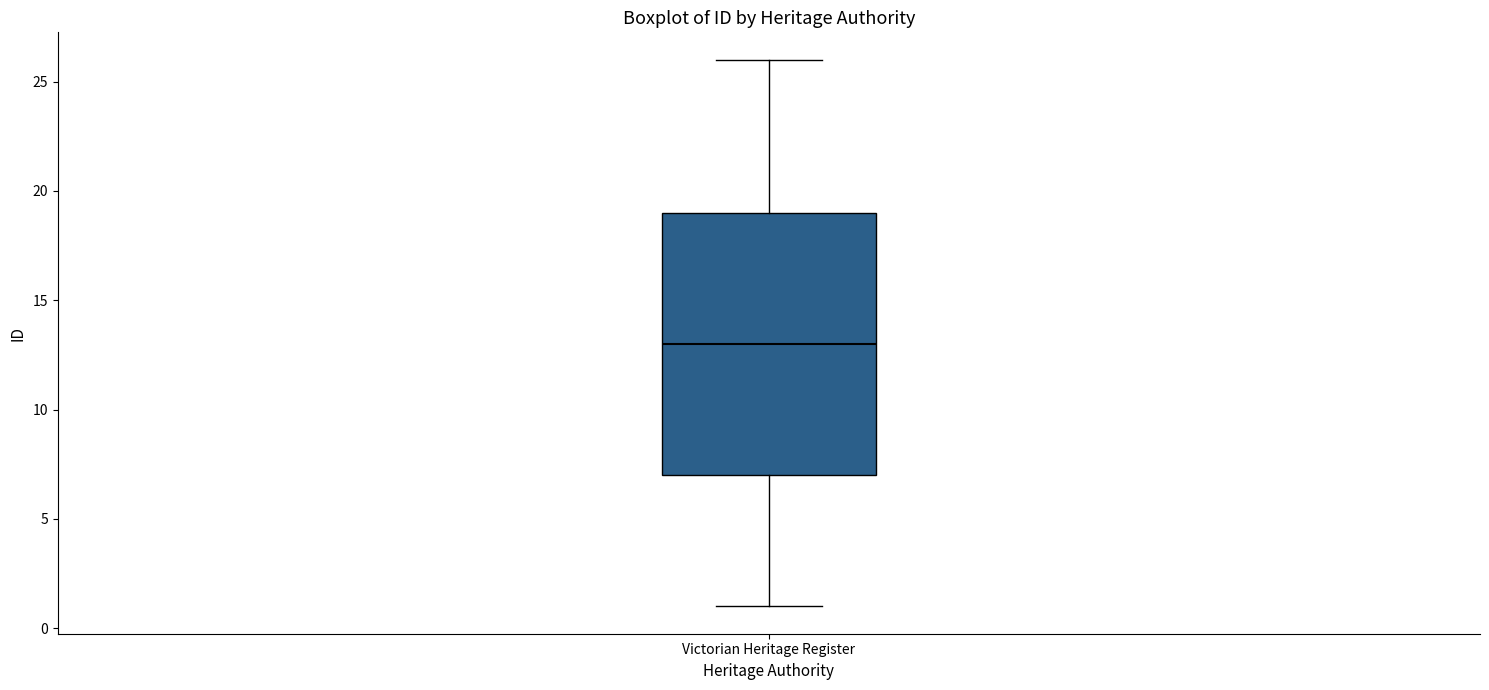

Transcribe this box plot: give where the median line is, the range the box spans, and where the two whiskers end, as read against the y-axis. The values are not printed on the chart, so give them approximately, as read against the axis.

median 13, box 7 to 19, whiskers 1 to 26